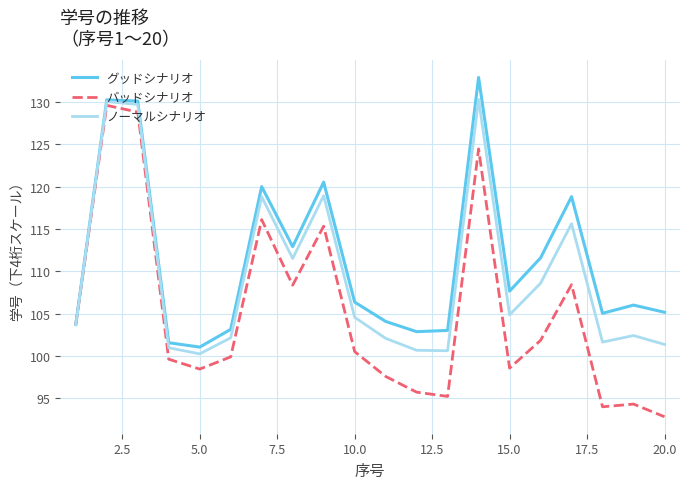

True or false: グッドシナリオ has more than 1 points higher than both neighbors.

True